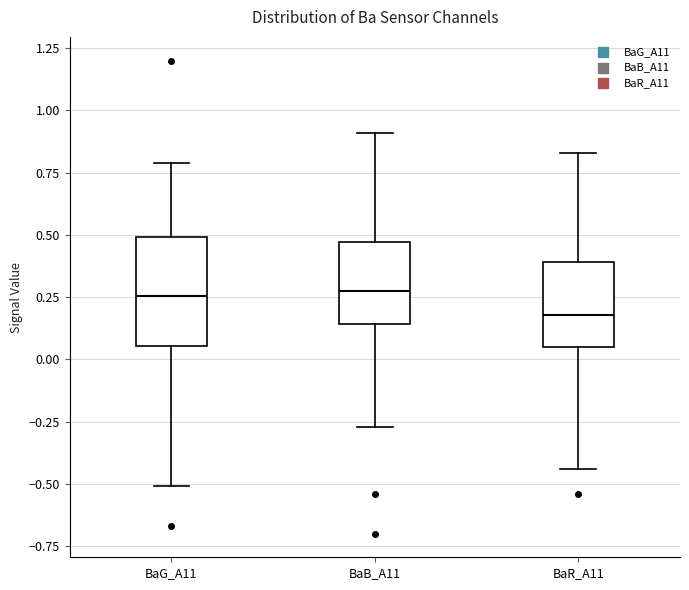

Reading left to right, transcribe this box plot: for each box, give where its median line is, the range the box spans, and where its two whiskers end, as read against the y-axis. The values are not printed on the chart, so give them approximately, as read against the axis.

BaG_A11: median 0.25, box 0.05 to 0.50, whiskers -0.50 to 0.80
BaB_A11: median 0.30, box 0.15 to 0.45, whiskers -0.25 to 0.90
BaR_A11: median 0.20, box 0.05 to 0.40, whiskers -0.45 to 0.85